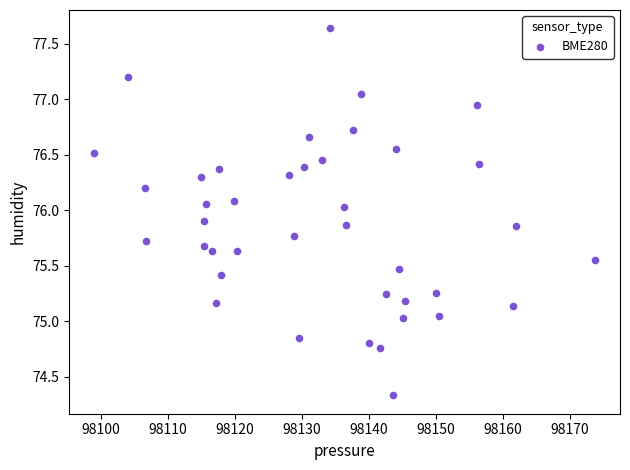

What is the range of Y values (max minus min)?

3.3